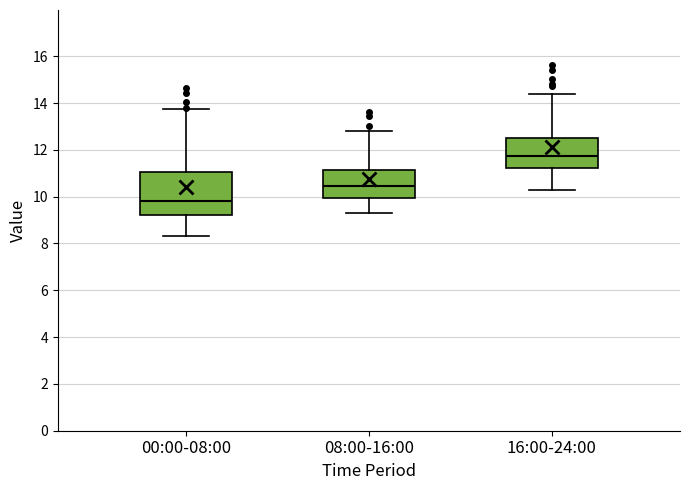

Comparing the boxes themselves (not the whiskers), which one is the tallest?

00:00-08:00